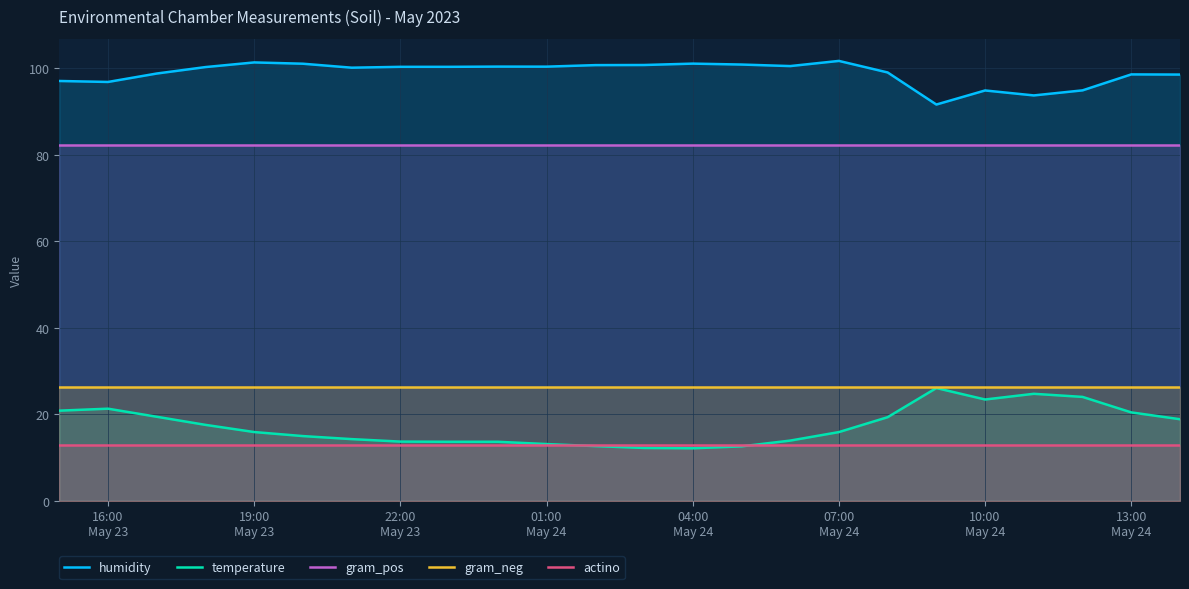

What is the minimum value shown in the chart?

12.1